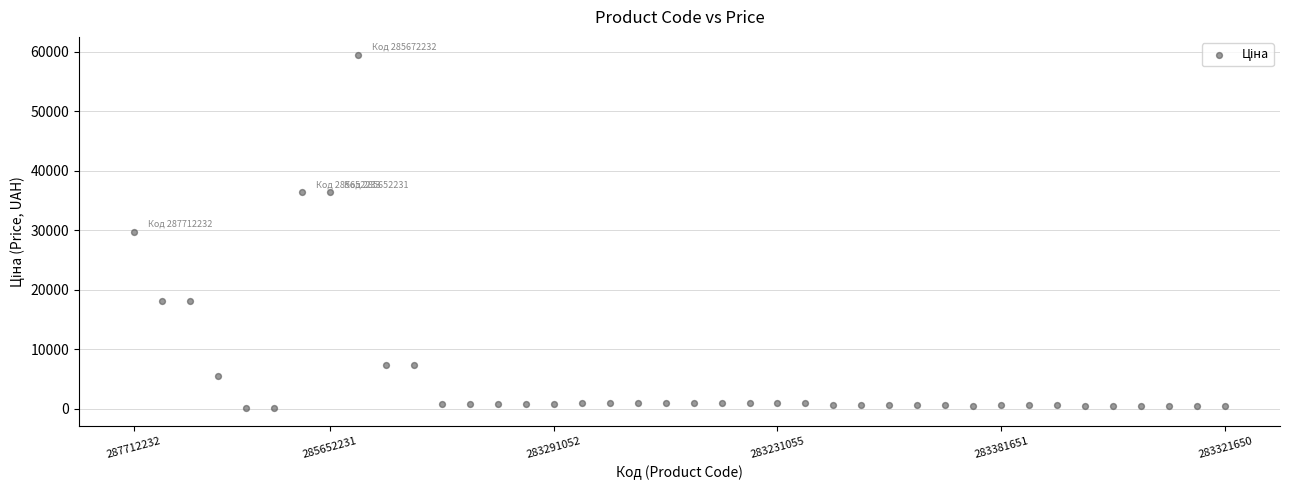

What is the range of Y values (max minus min)?

59412.4